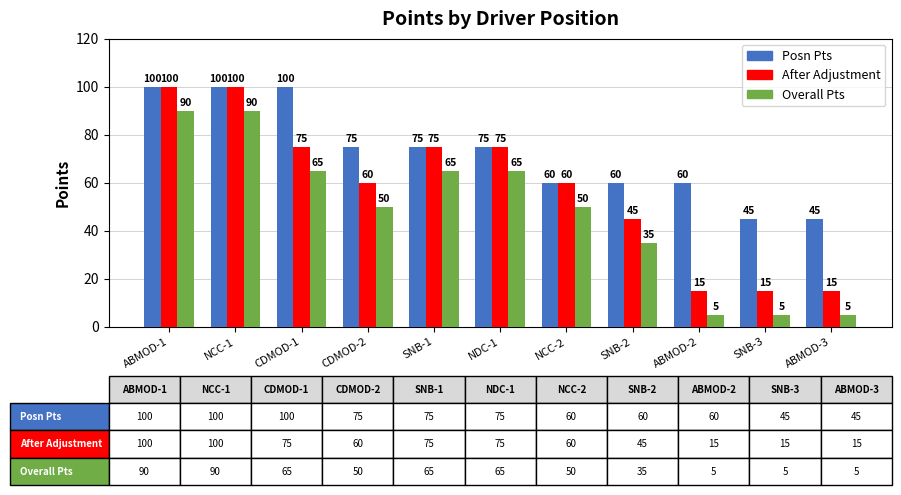

How many Posn Pts values are between 60 and 100?

9